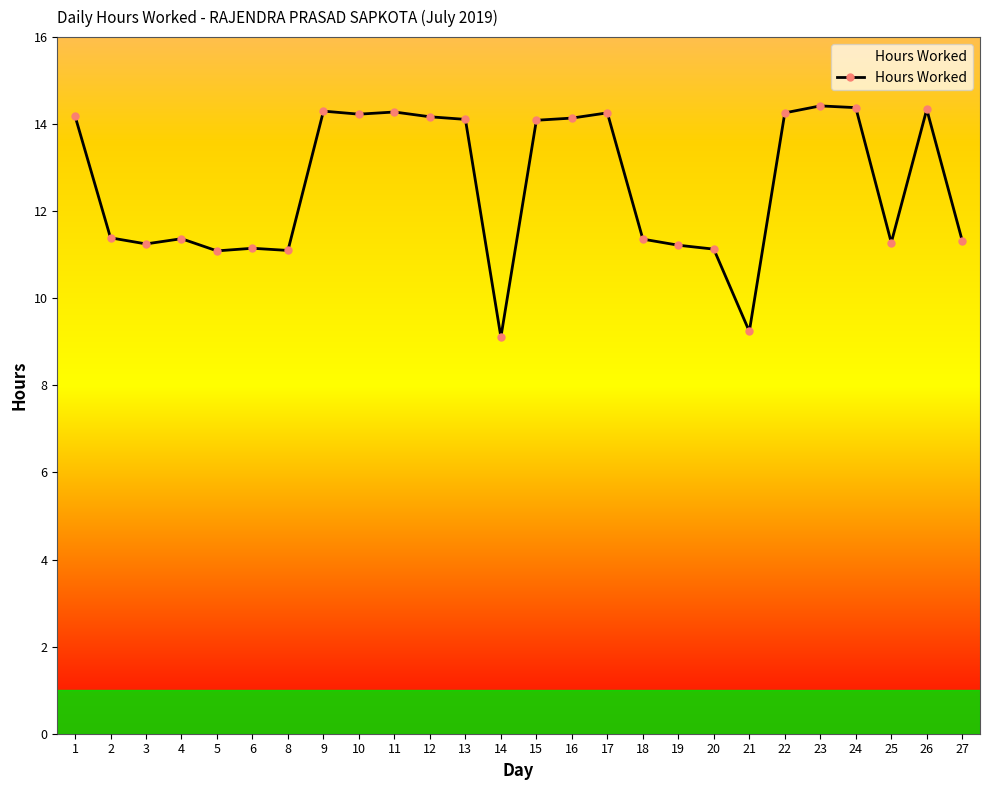

True or false: there are more than 2 points higher than both neighbors.

True